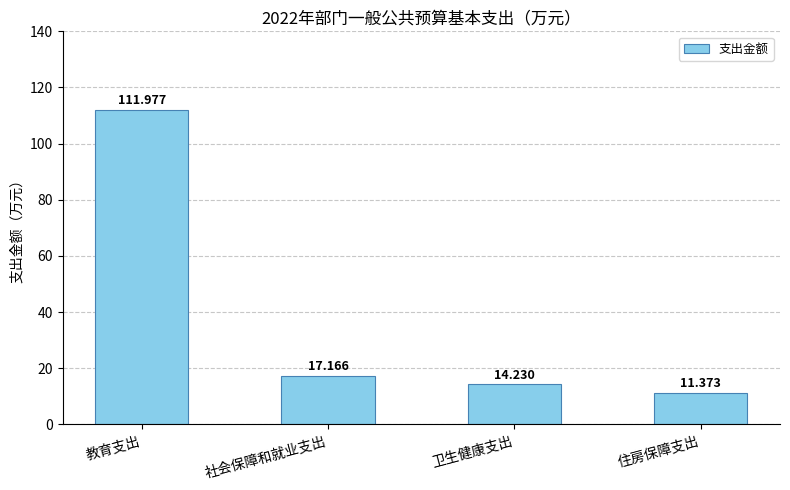

What is the sum of all values?

154.7